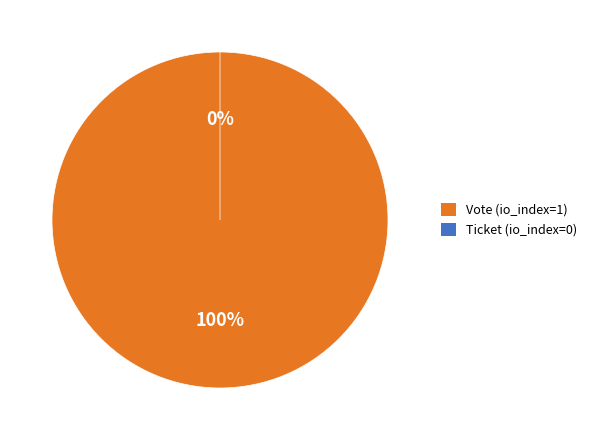

How many slices are in this pie chart?

2